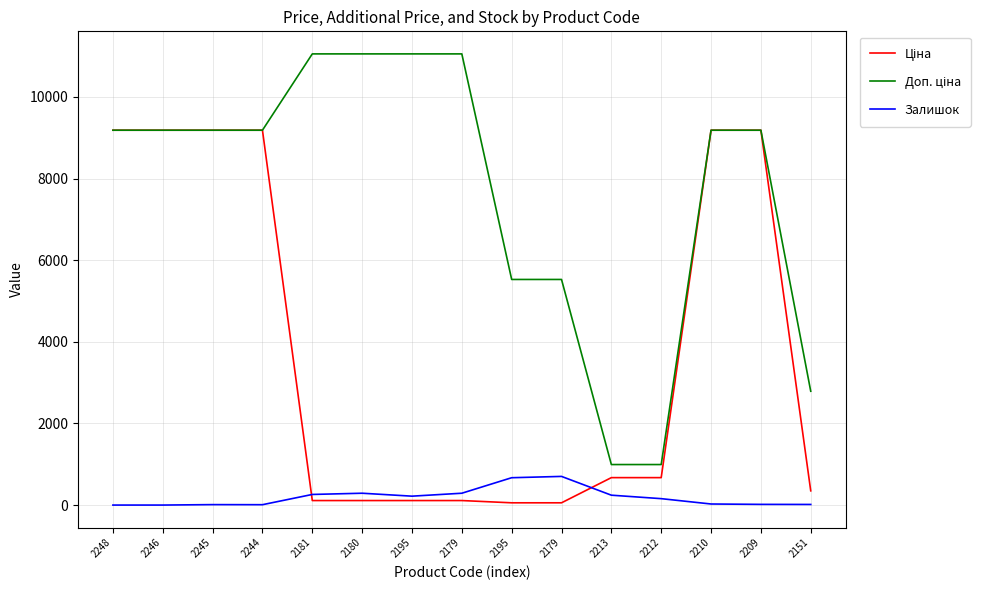

What is the total value across all series at 2209?

18387.3